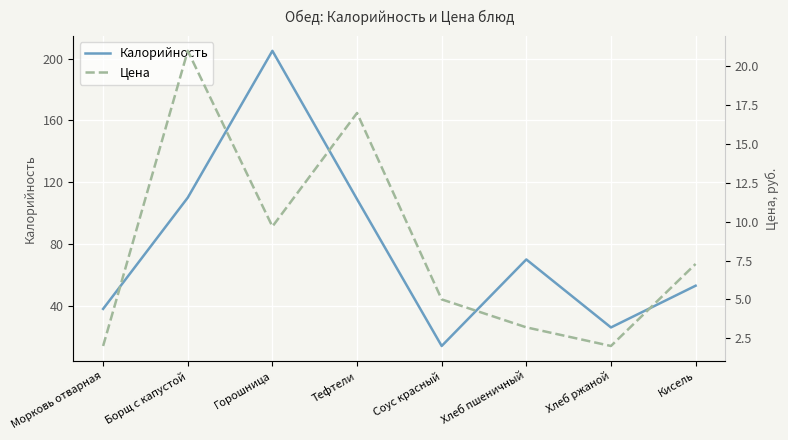

What is the difference between the second highest and minimum values in the Калорийность series?

96